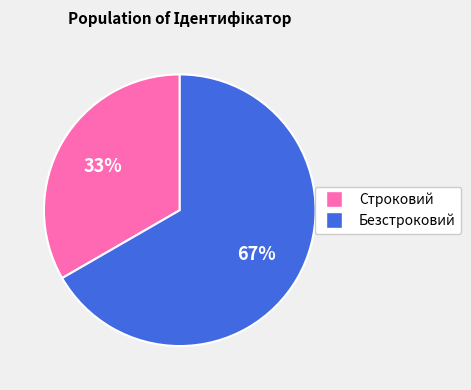

Rank the categories by value from highest to lowest.

Безстроковий, Строковий